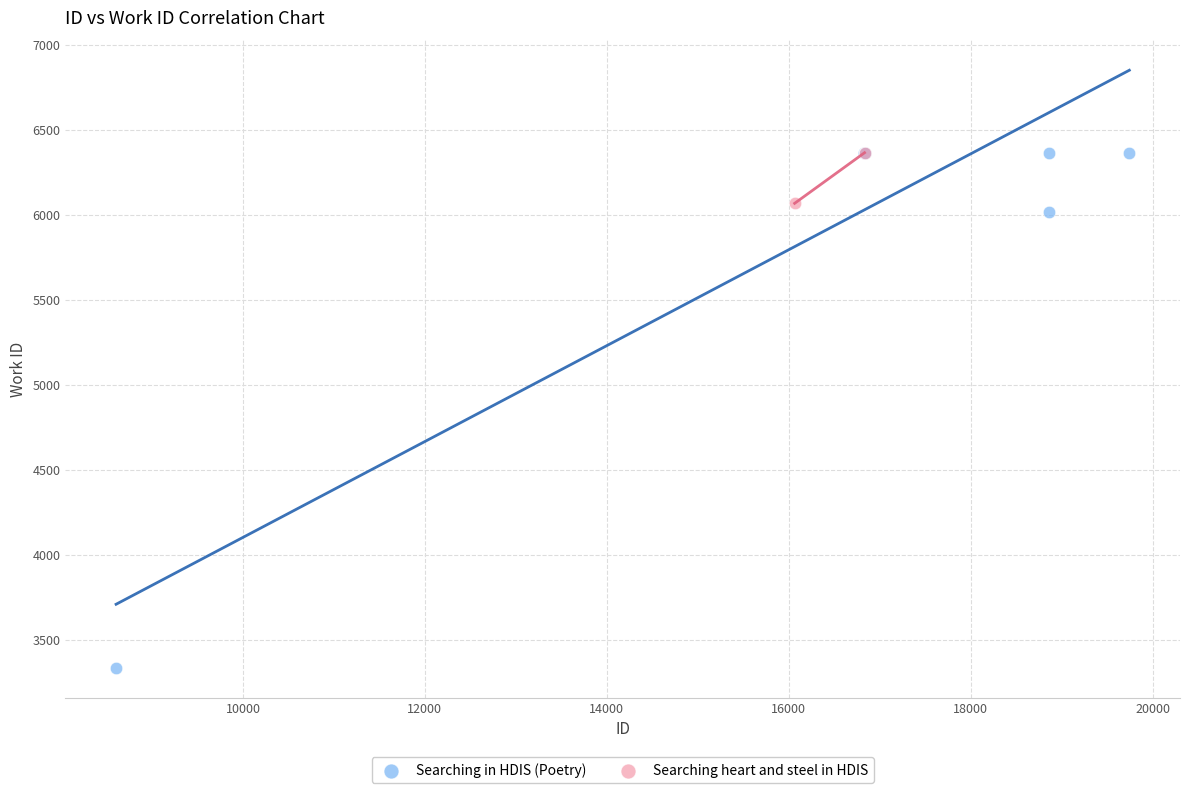

What are all the series names shown in the legend?

Searching in HDIS (Poetry), Searching heart and steel in HDIS